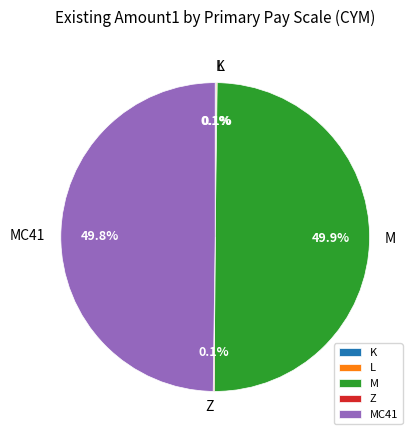

Is MC41 the majority of the pie?

No